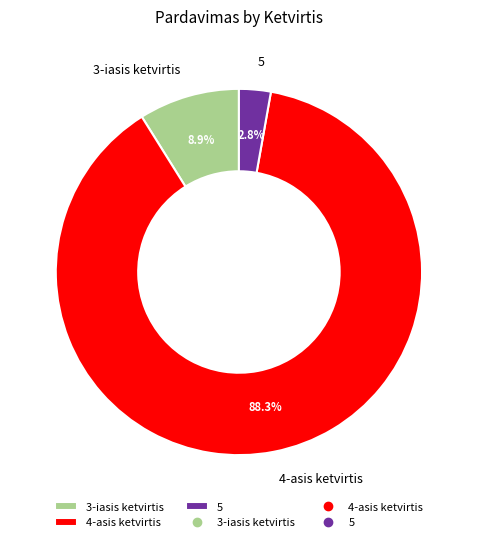

Is it true that 5 is 3% of the pie?

True